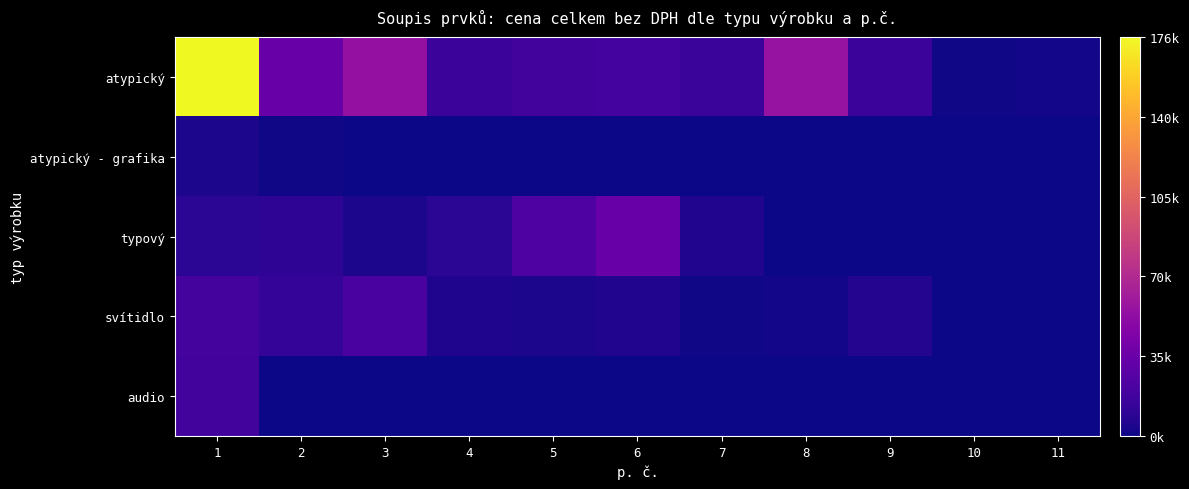

Between 1 and 3, which is larger?

1